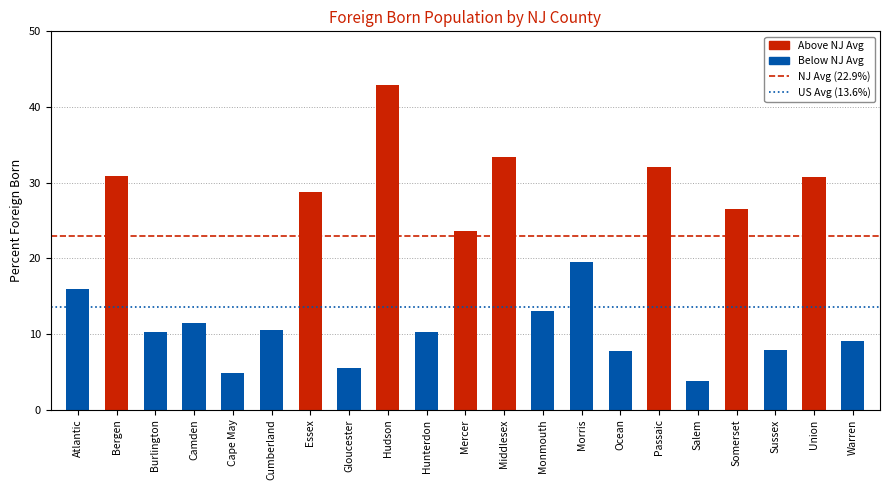

Does the chart contain stacked bars?

No